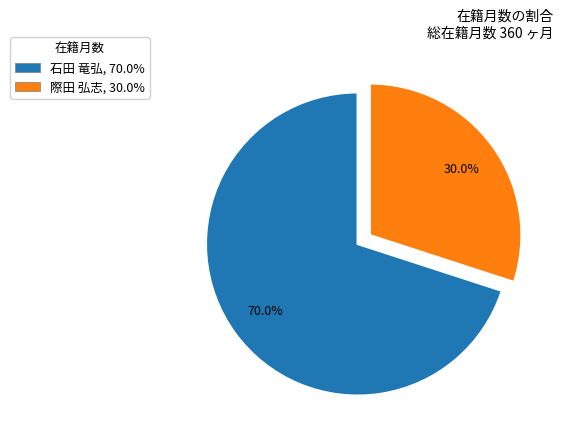

The 石田 竜弘 slice represents 70% of the pie. True or false?

True